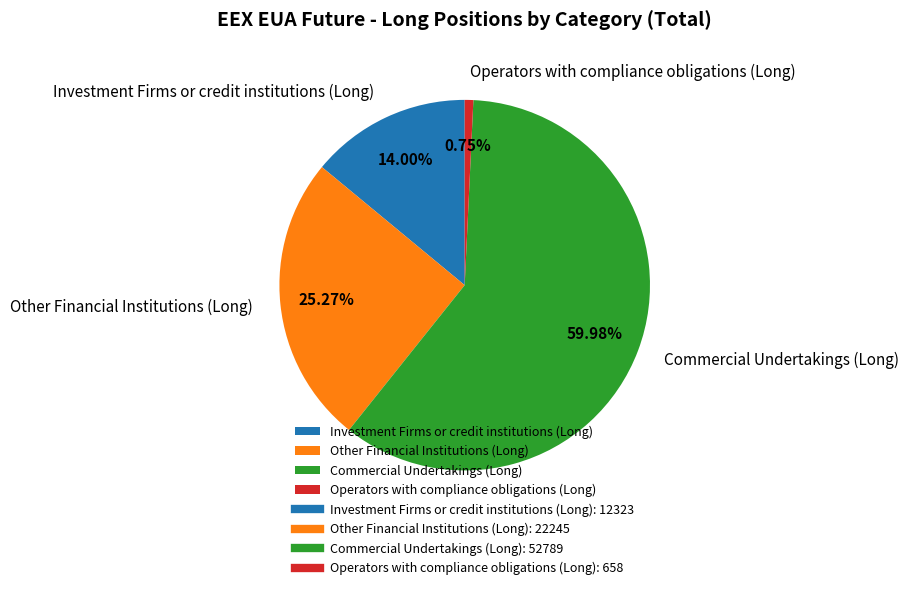

True or false: Investment Firms or credit institutions (Long) accounts for 14% of the total.

True